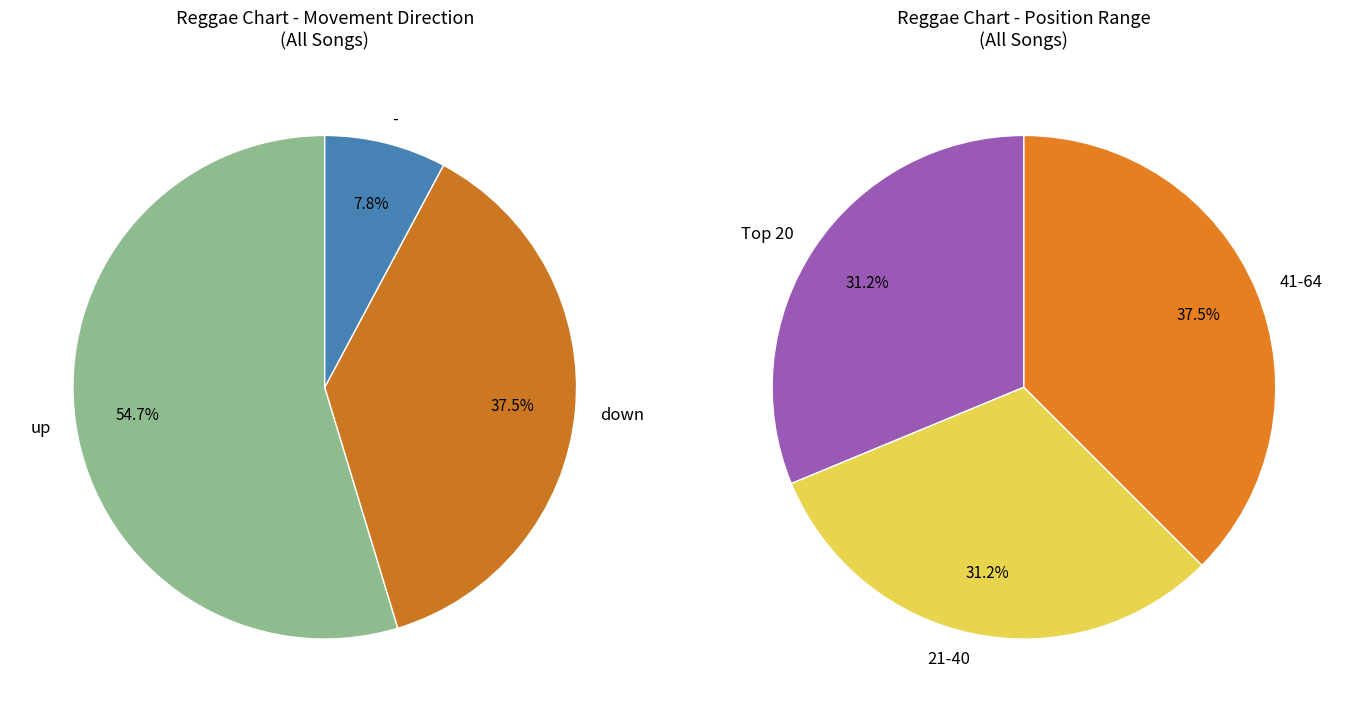

To the nearest percent, what percentage of the pie is down?

38%